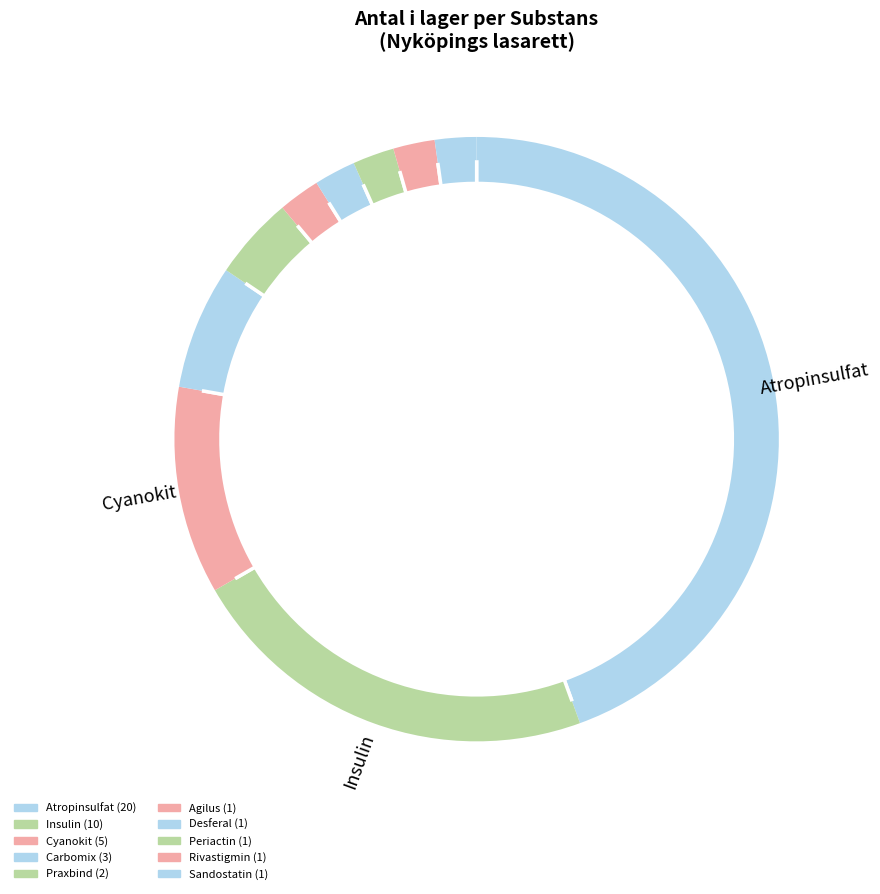

Count the number of slices in the pie.

10